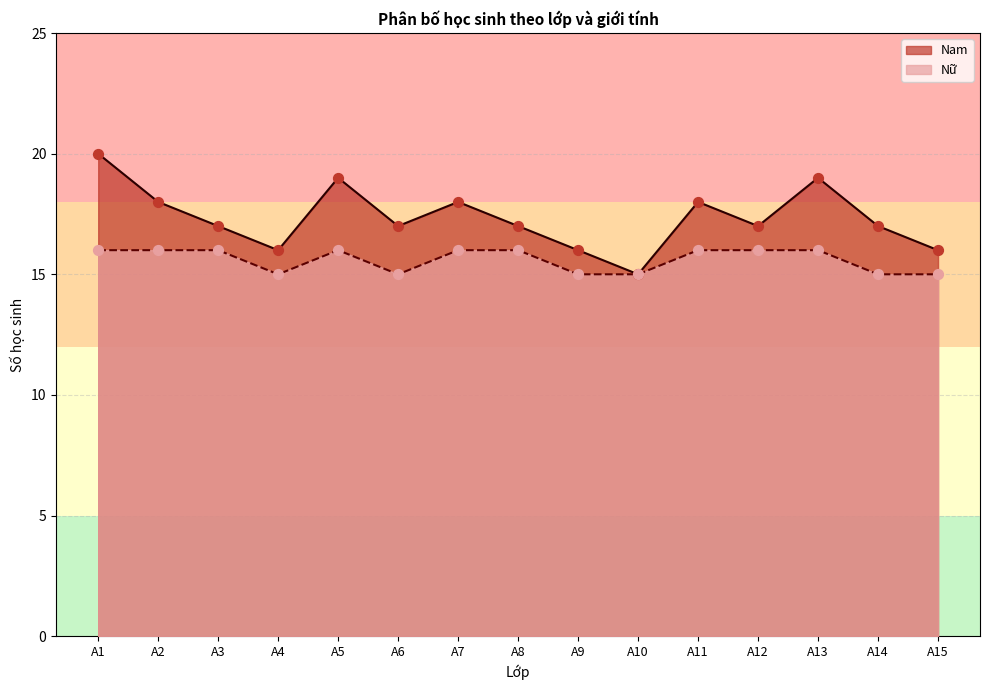

Which series has the largest total across all categories?

Nam